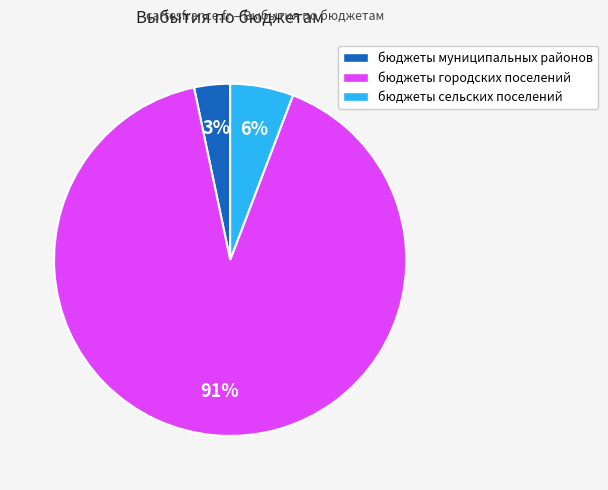

Does any single category account for the majority?

Yes